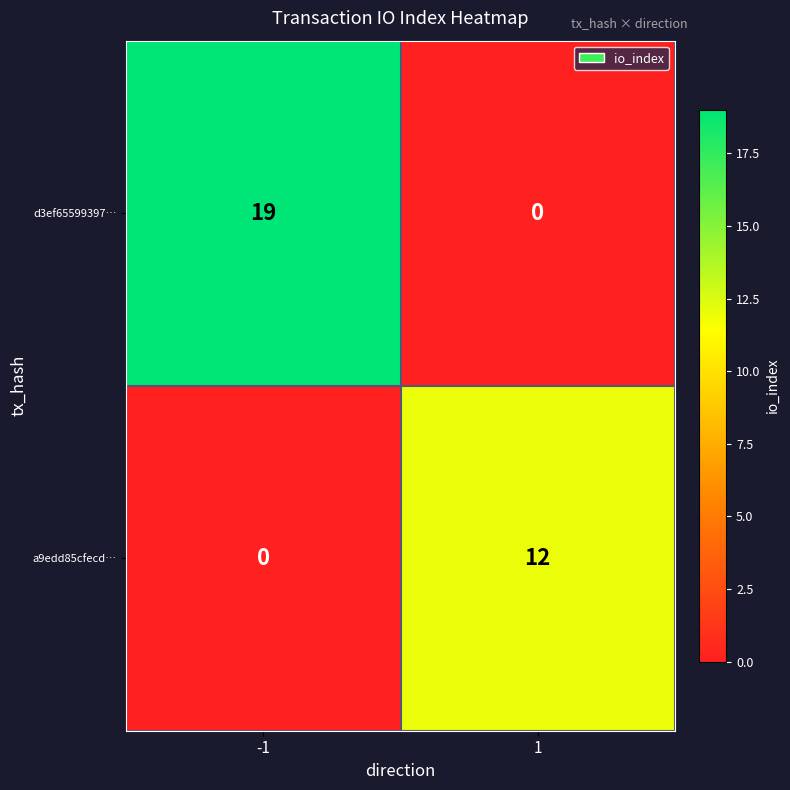

Is the value of d3ef65599397… at -1 greater than the value of a9edd85cfecd… at -1?

Yes